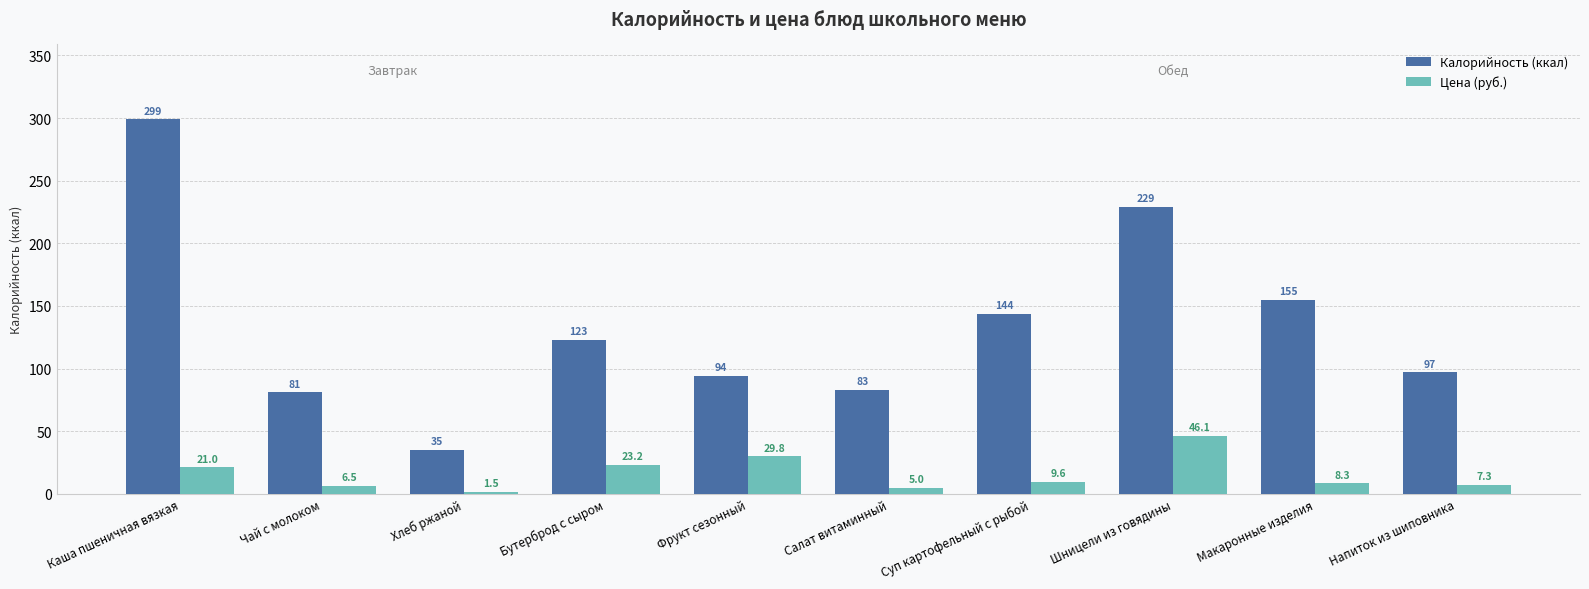

The Калорийность (ккал) series shows 154.6 at Макаронные изделия. True or false?

True